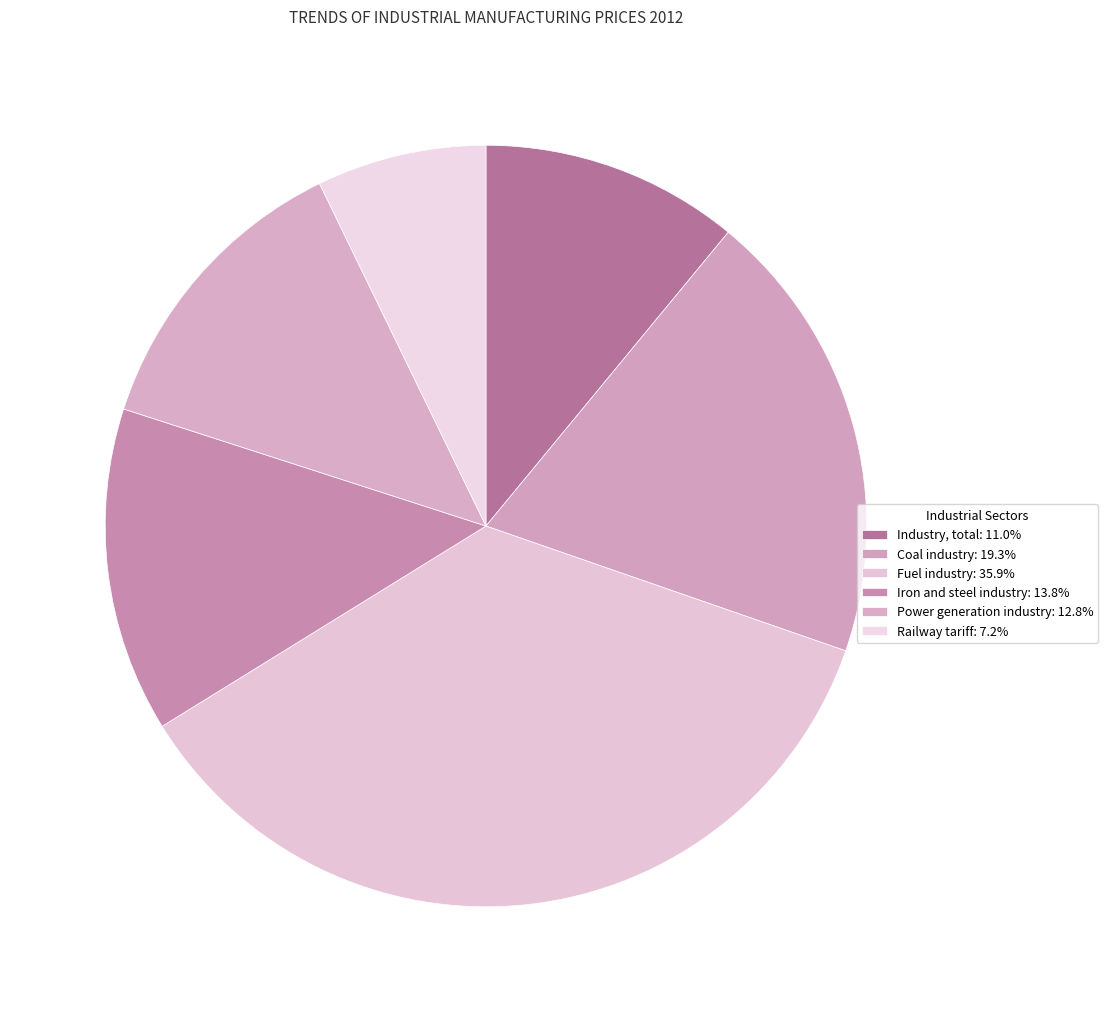

To the nearest percent, what is the combined percentage of Railway tariff and Industry, total?

18%